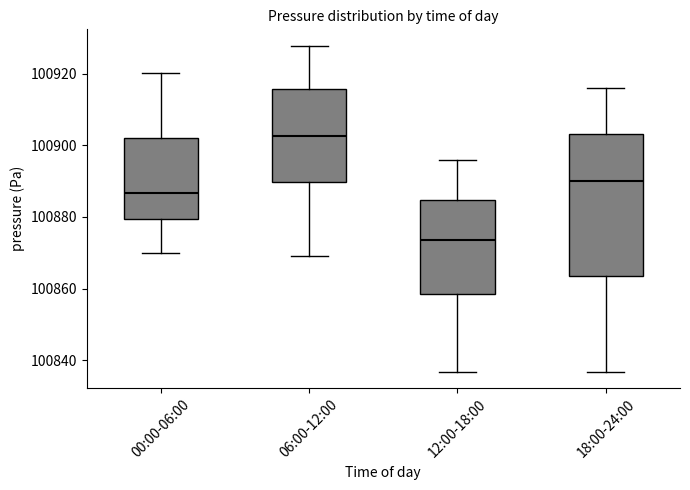

Where is the lower edge of the box for 06:00-12:00 on the y-axis? The values are not printed on the chart, so give them approximately, as read against the axis.

100890